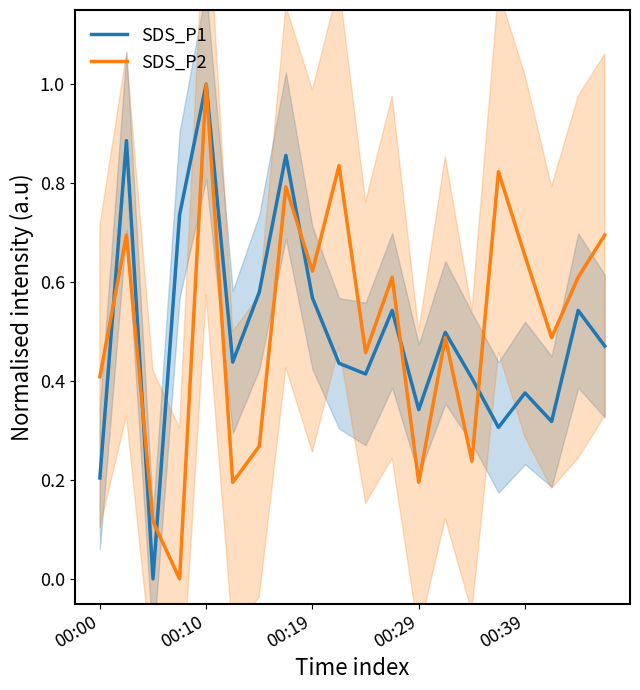

True or false: SDS_P1 has more than 2 points higher than both neighbors.

True